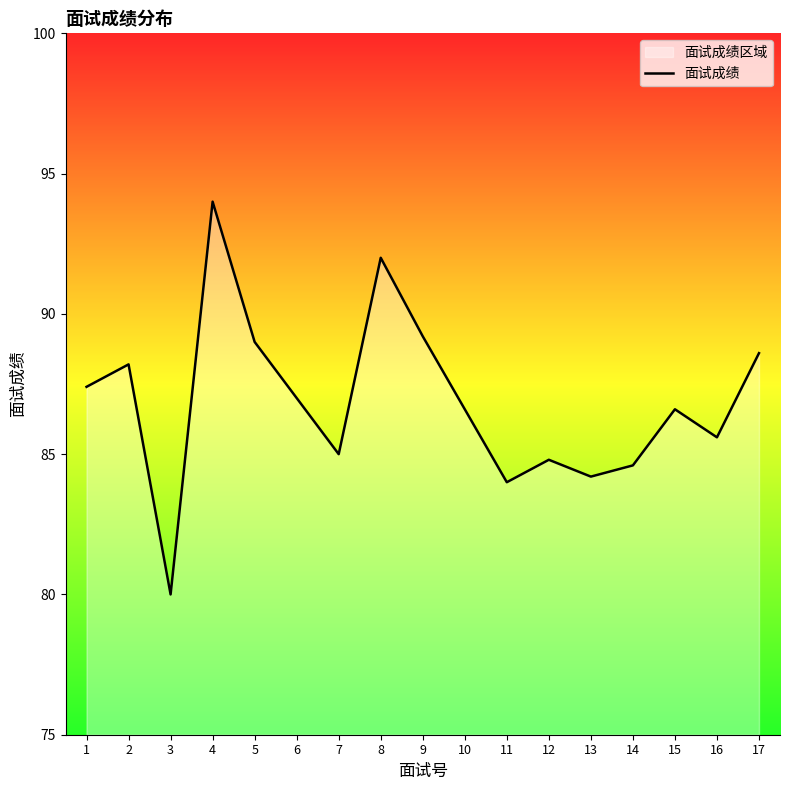

Count the number of data series in this chart.

1